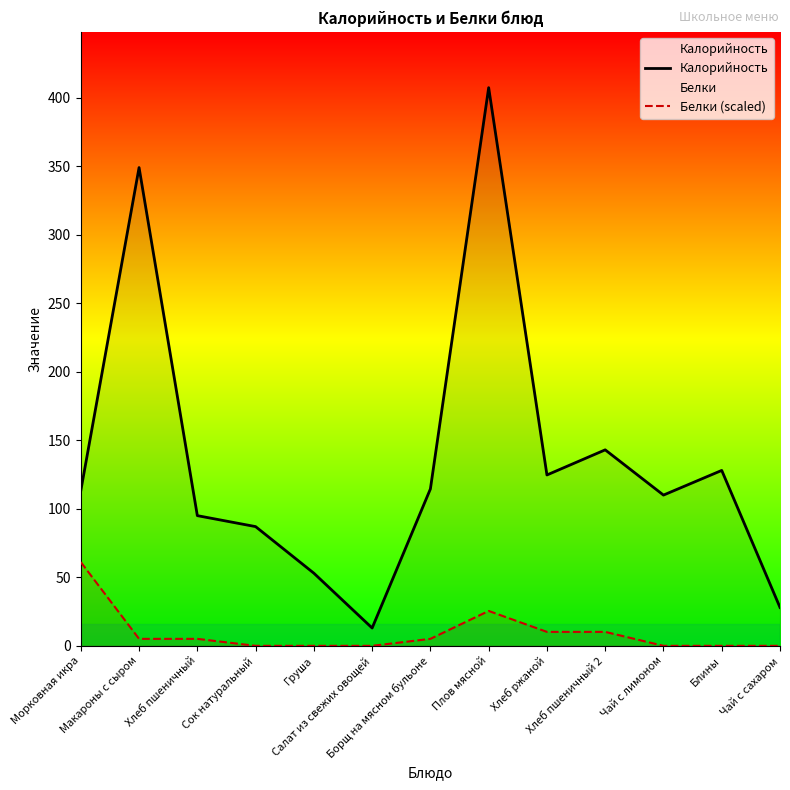

List the series in order of their peak value, lowest first.

Белки (scaled), Калорийность